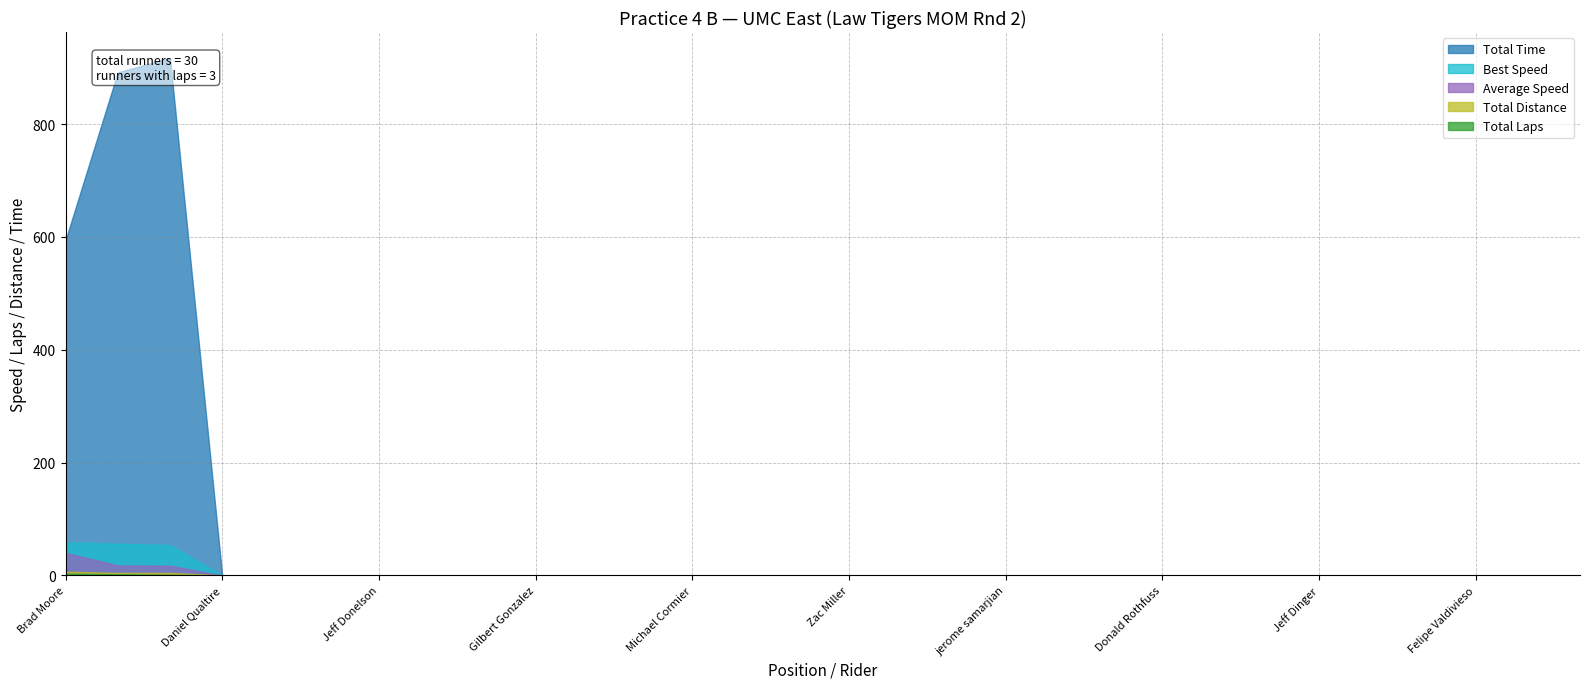

True or false: Total Laps and Total Distance cross at least once.

False